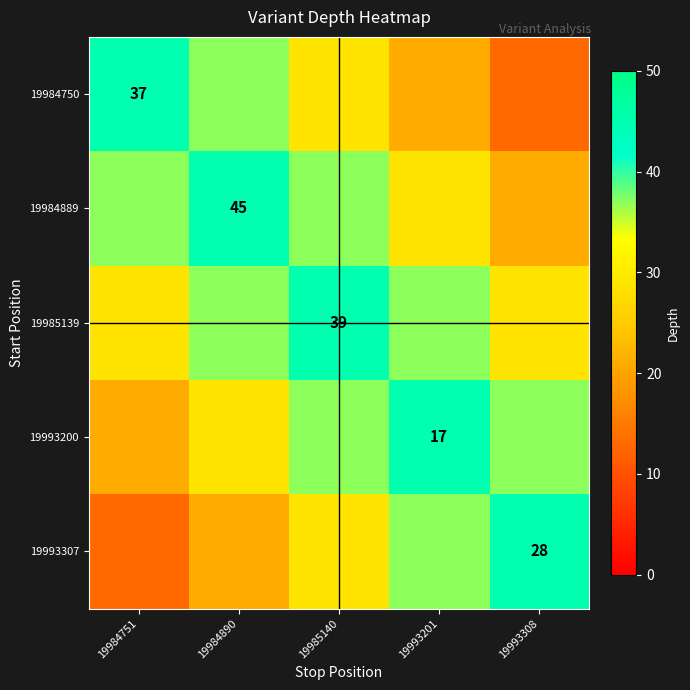

The 19985139 series shows 79 at 19985140. True or false?

False